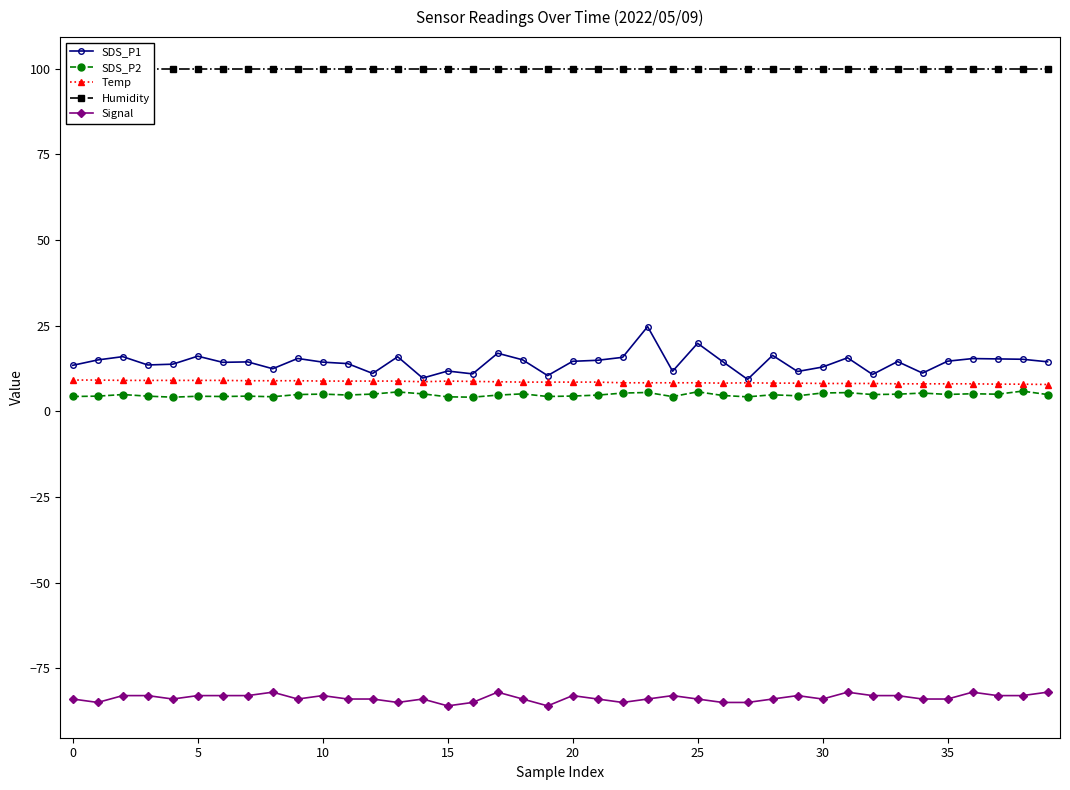

Is it true that Temp equals 4.5 at 13?

False